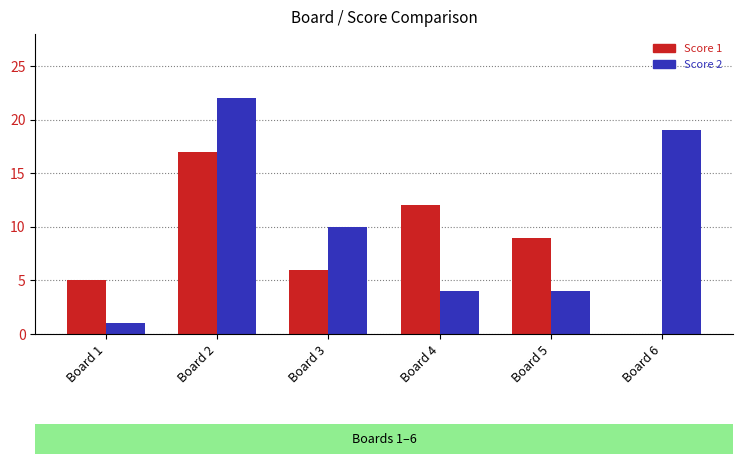

Read the Score 1 value at Board 3, to the nearest 10.

10